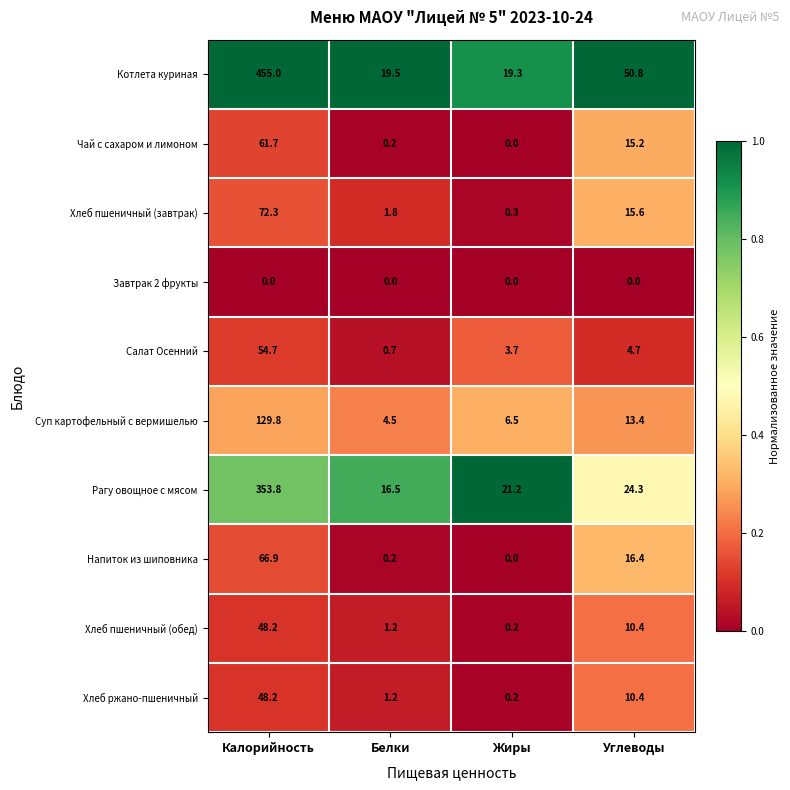

At which label does Хлеб пшеничный (завтрак) first exceed 15?

Калорийность